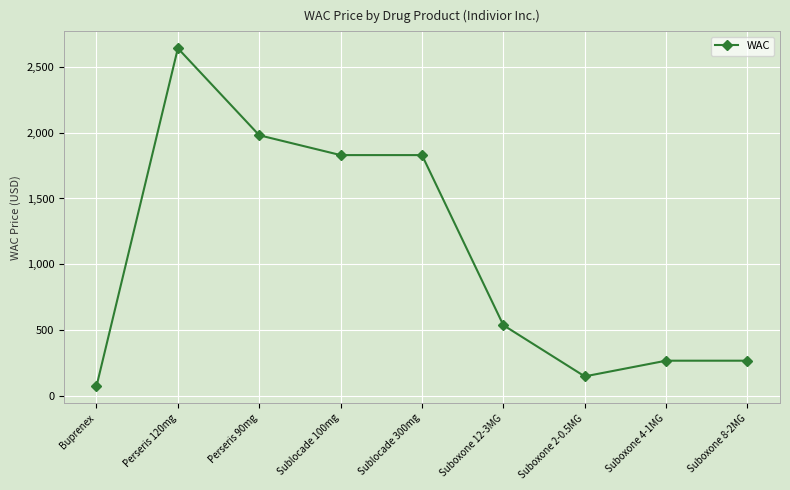

Does the chart display data point markers on the line(s)?

Yes